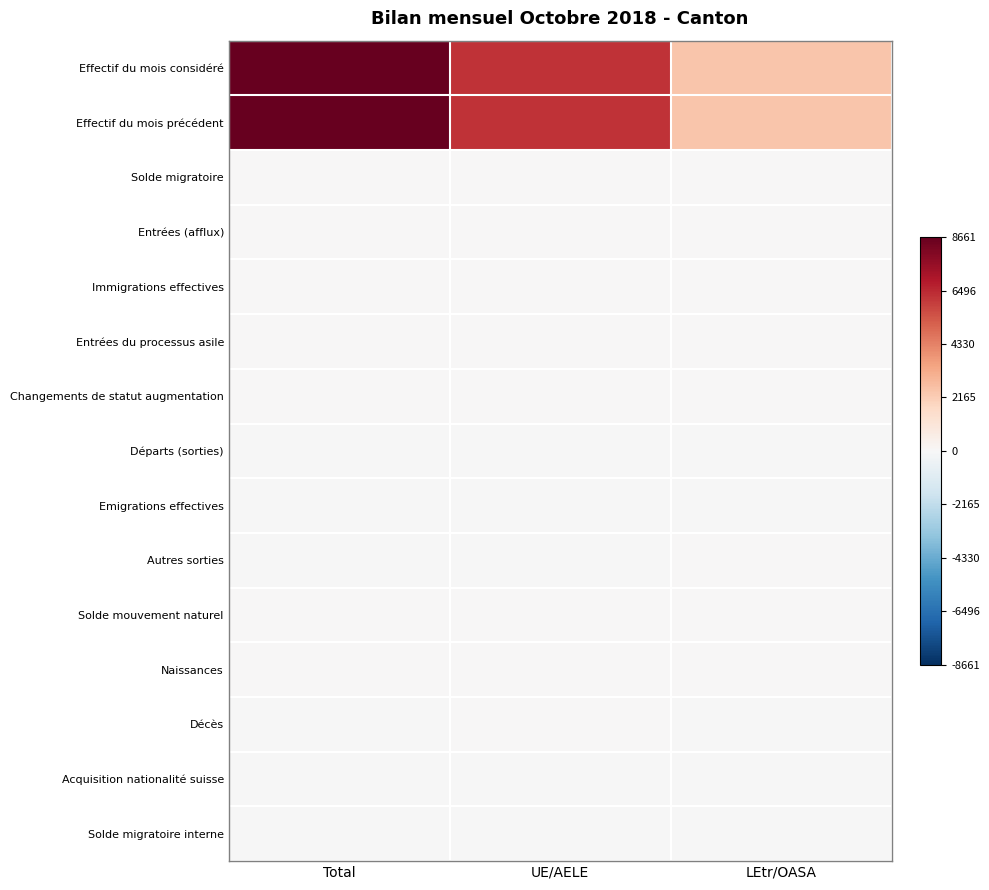

Reading left to right, what are all the values shown in this chart?

Effectif du mois considéré: Total=8661	UE/AELE=6256	LEtr/OASA=2405
Effectif du mois précédent: Total=8655	UE/AELE=6246	LEtr/OASA=2409
Solde migratoire: Total=22	UE/AELE=16	LEtr/OASA=6
Entrées (afflux): Total=52	UE/AELE=39	LEtr/OASA=13
Immigrations effectives: Total=35	UE/AELE=30	LEtr/OASA=5
Entrées du processus asile: Total=8	UE/AELE=0	LEtr/OASA=8
Changements de statut augmentation: Total=9	UE/AELE=9	LEtr/OASA=0
Départs (sorties): Total=-28	UE/AELE=-21	LEtr/OASA=-7
Emigrations effectives: Total=-28	UE/AELE=-21	LEtr/OASA=-7
Autres sorties: Total=-2	UE/AELE=-2	LEtr/OASA=0
Solde mouvement naturel: Total=8	UE/AELE=7	LEtr/OASA=1
Naissances: Total=9	UE/AELE=7	LEtr/OASA=2
Décès: Total=-1	UE/AELE=0	LEtr/OASA=-1
Acquisition nationalité suisse: Total=-15	UE/AELE=-10	LEtr/OASA=-5
Solde migratoire interne: Total=-8	UE/AELE=-2	LEtr/OASA=-6